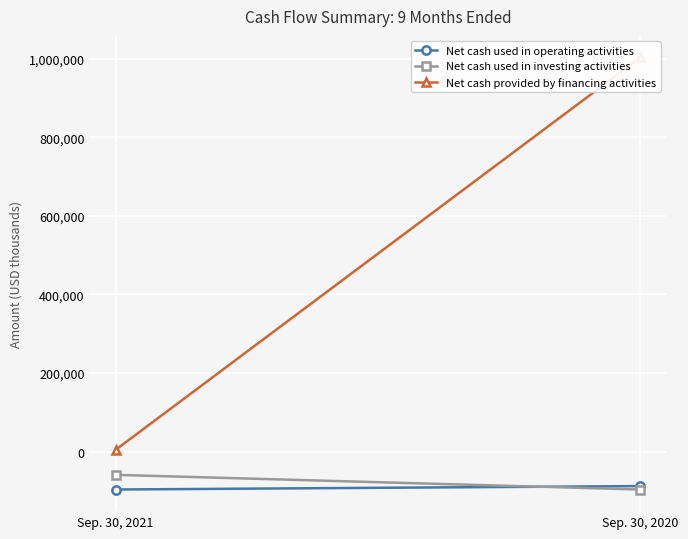

Which has a higher value, Sep. 30, 2020 or Sep. 30, 2021?

Sep. 30, 2020